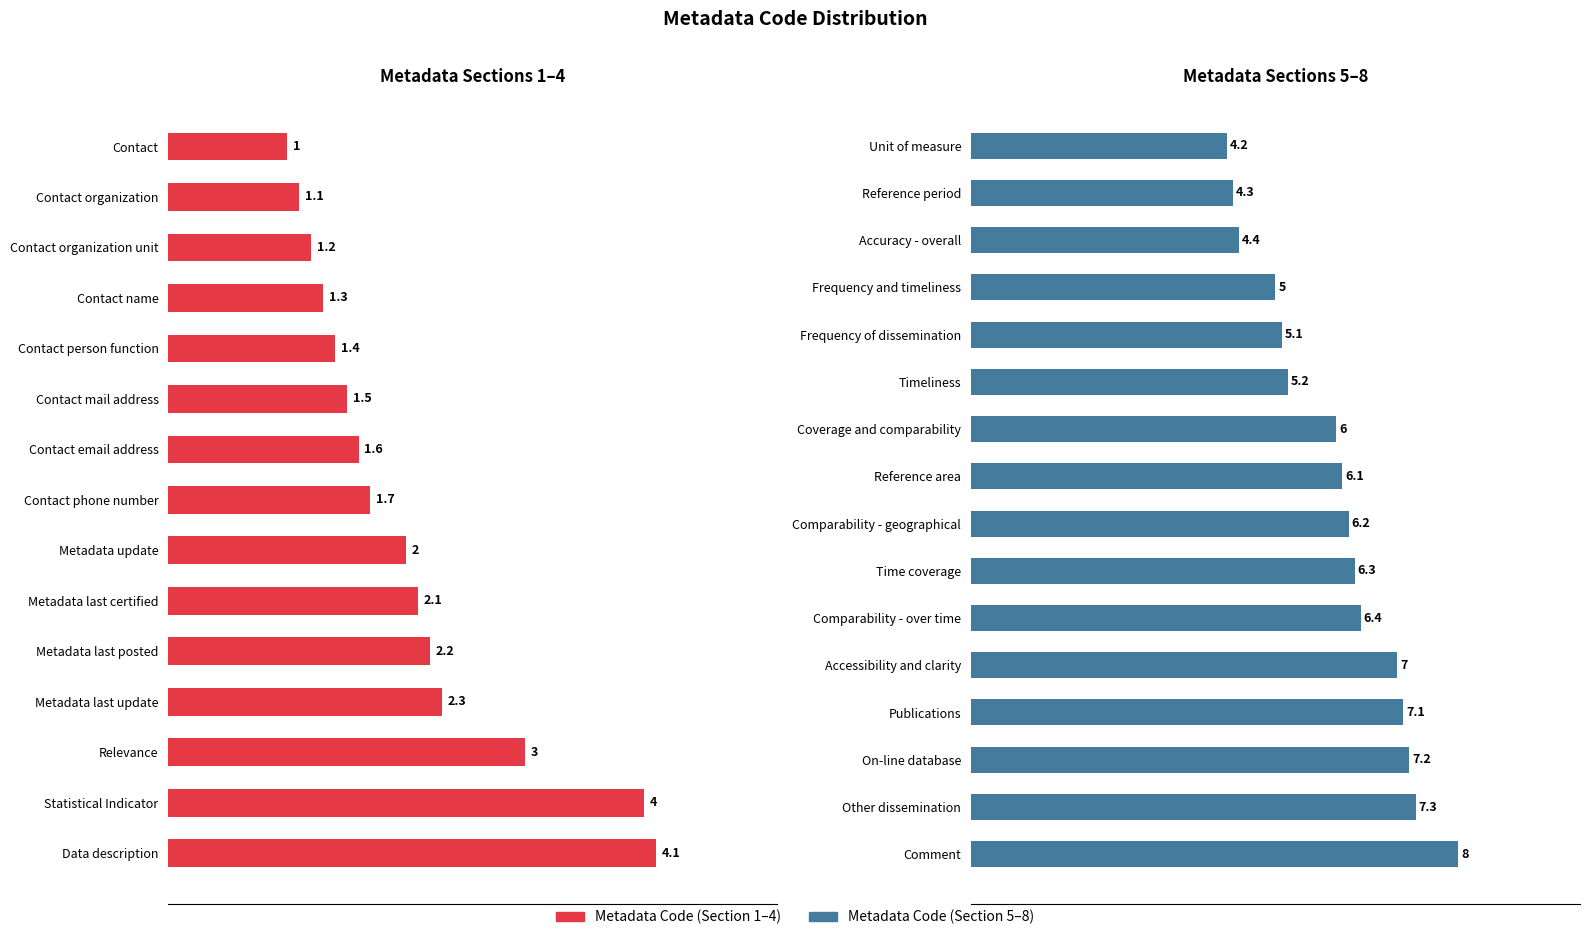

How many bars are there in total?

31